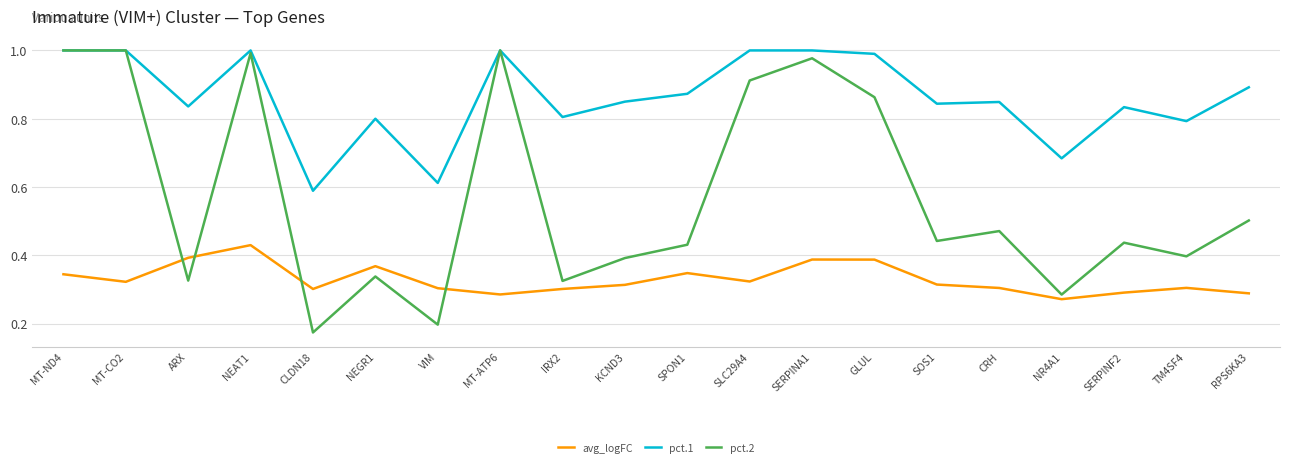

The pct.2 series shows 1.0 at MT-ND4. True or false?

True